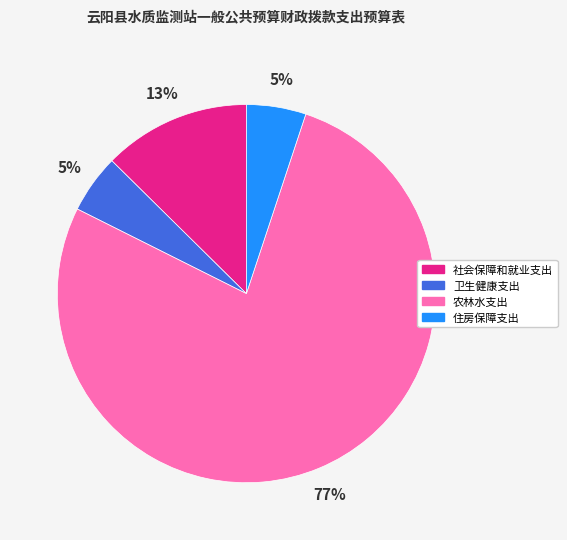

How many segments does this pie chart have?

4